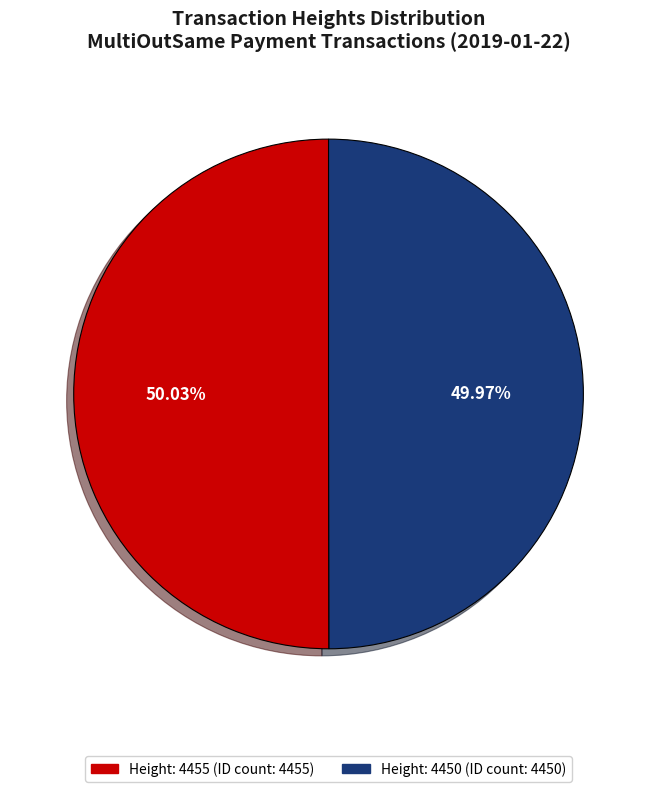

Approximately how many times larger is the value at Height: 4450 compared to Height: 4455?

1.0